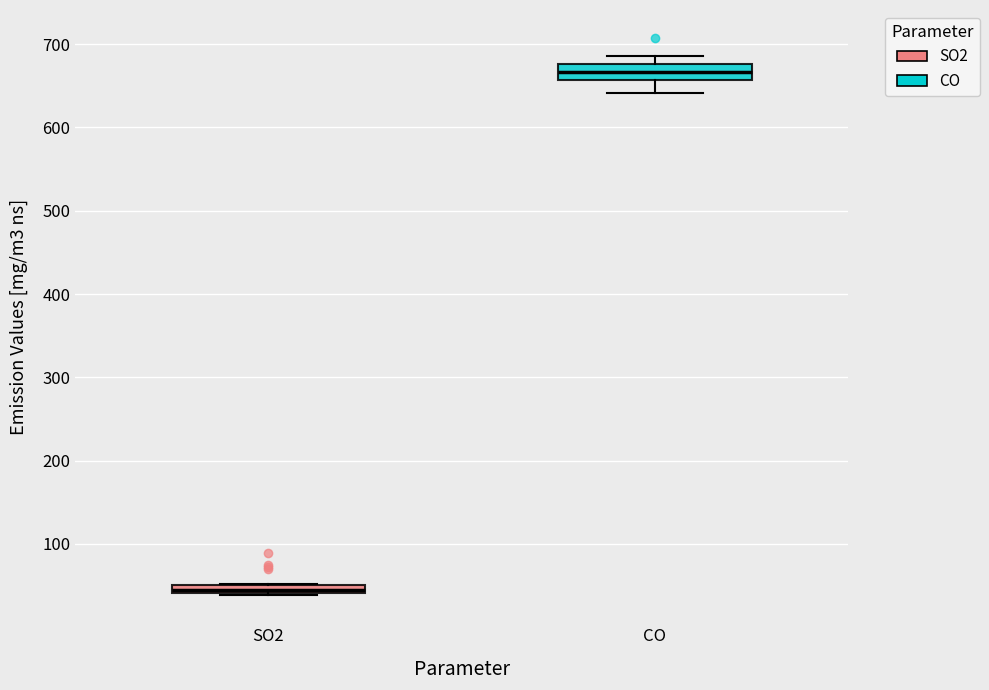

Where is the upper edge of the box for SO2 on the y-axis? The values are not printed on the chart, so give them approximately, as read against the axis.

50